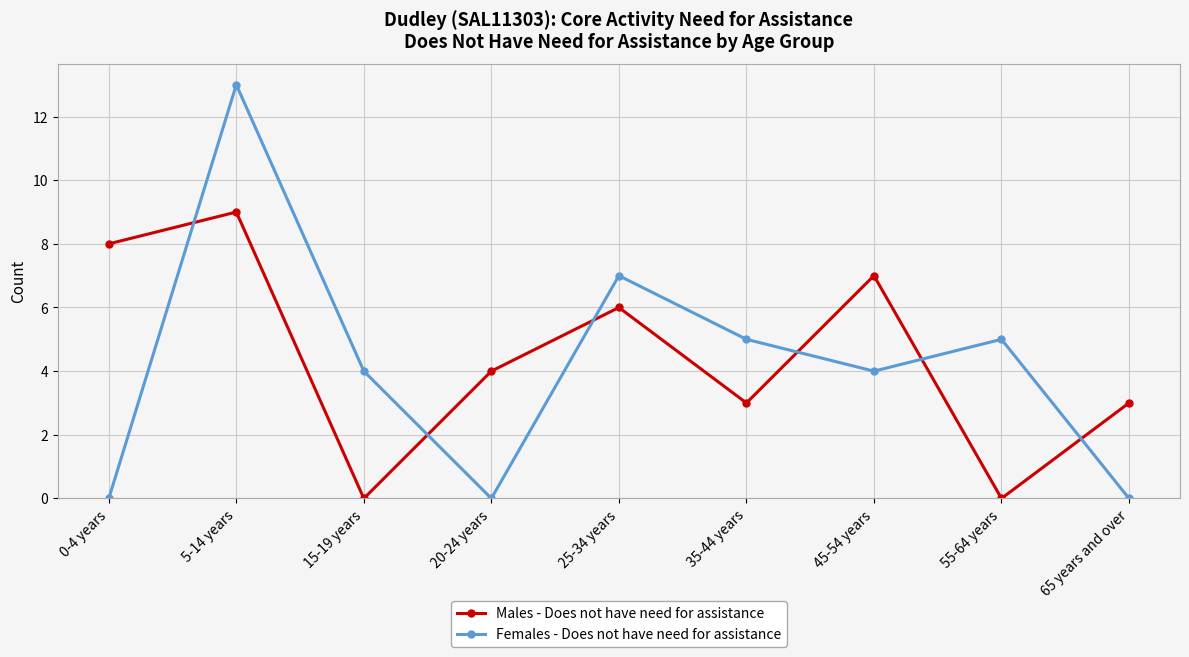

Which label corresponds to the largest value in the chart?

5-14 years